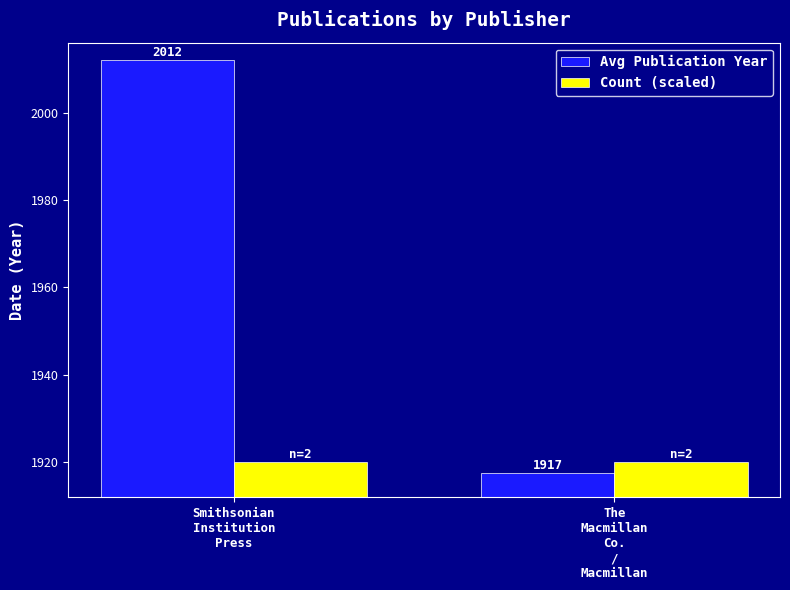

Is the value of Avg Publication Year at The
Macmillan
Co.
/
Macmillan greater than the value of Count (scaled) at The
Macmillan
Co.
/
Macmillan?

No